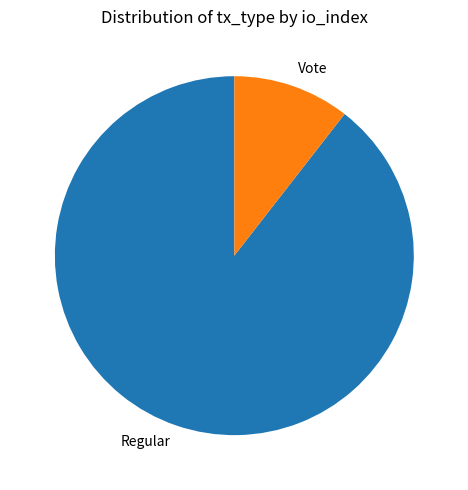

Which category has the biggest portion of the pie?

Regular